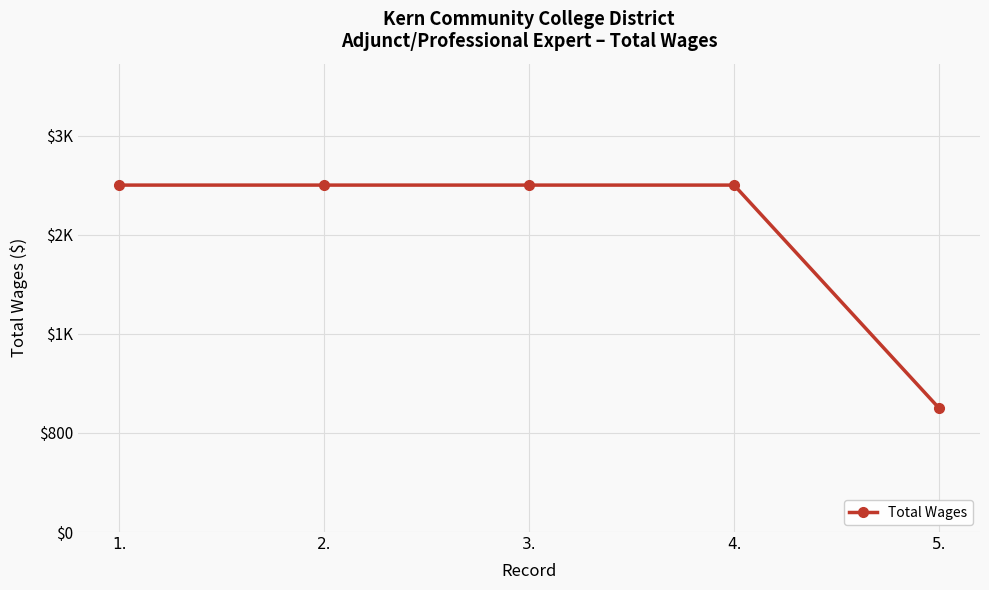

Which label corresponds to the smallest value in the chart?

5.